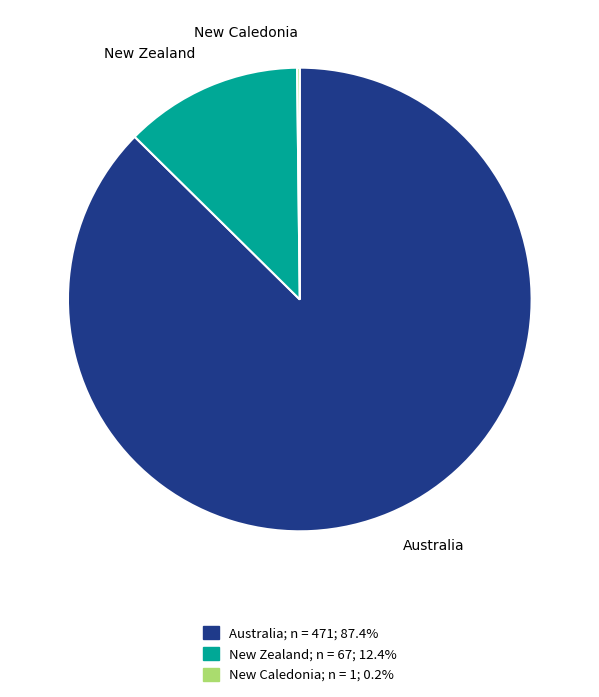

Which slice is the largest?

Australia